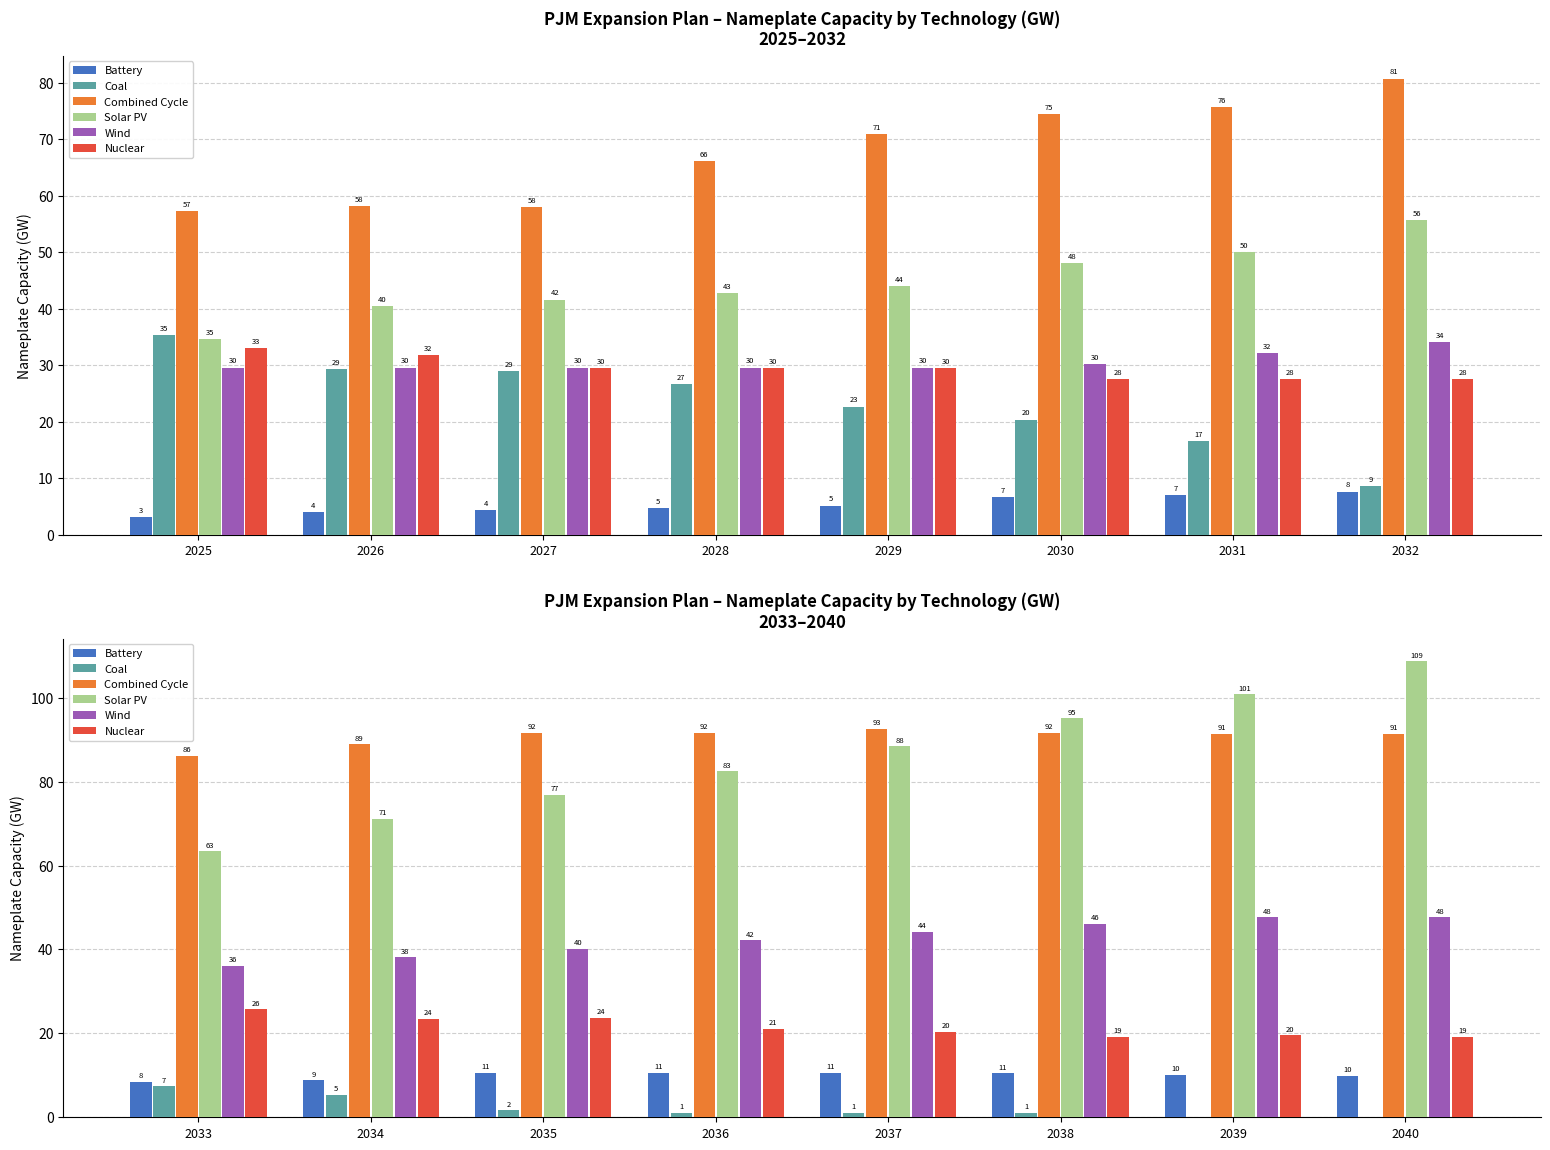

How many values in the Combined Cycle series exceed 91?

6